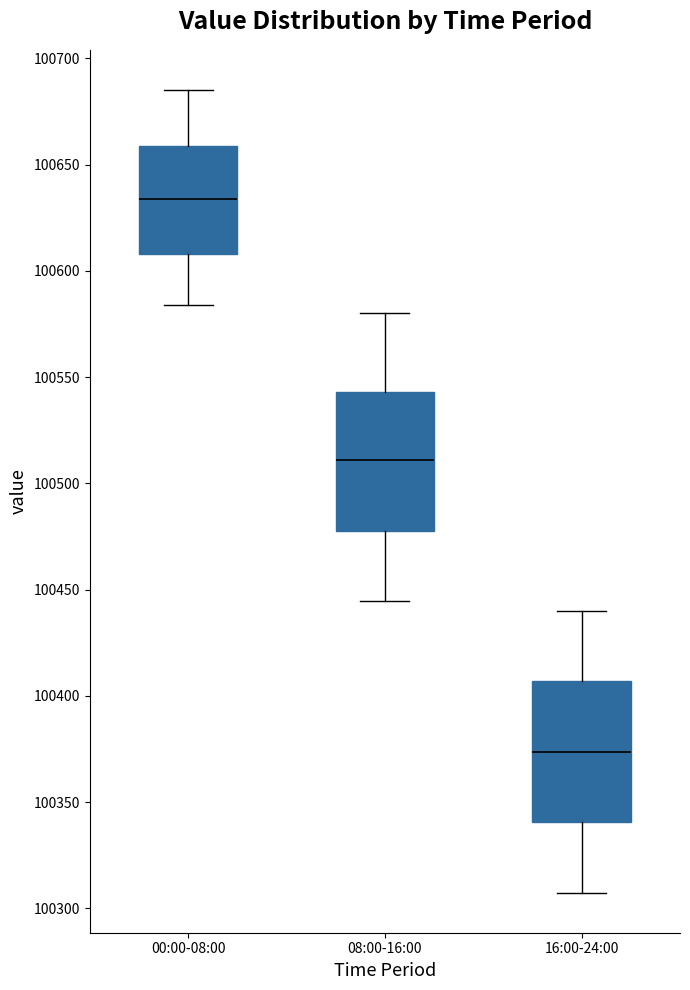

Reading left to right, read every box against the y-axis: the position of its median line, the range the box covers, and the ends of its whiskers. The values are not printed on the chart, so give them approximately, as read against the axis.

00:00-08:00: median 100635, box 100610 to 100660, whiskers 100585 to 100685
08:00-16:00: median 100510, box 100480 to 100545, whiskers 100445 to 100580
16:00-24:00: median 100375, box 100340 to 100405, whiskers 100305 to 100440